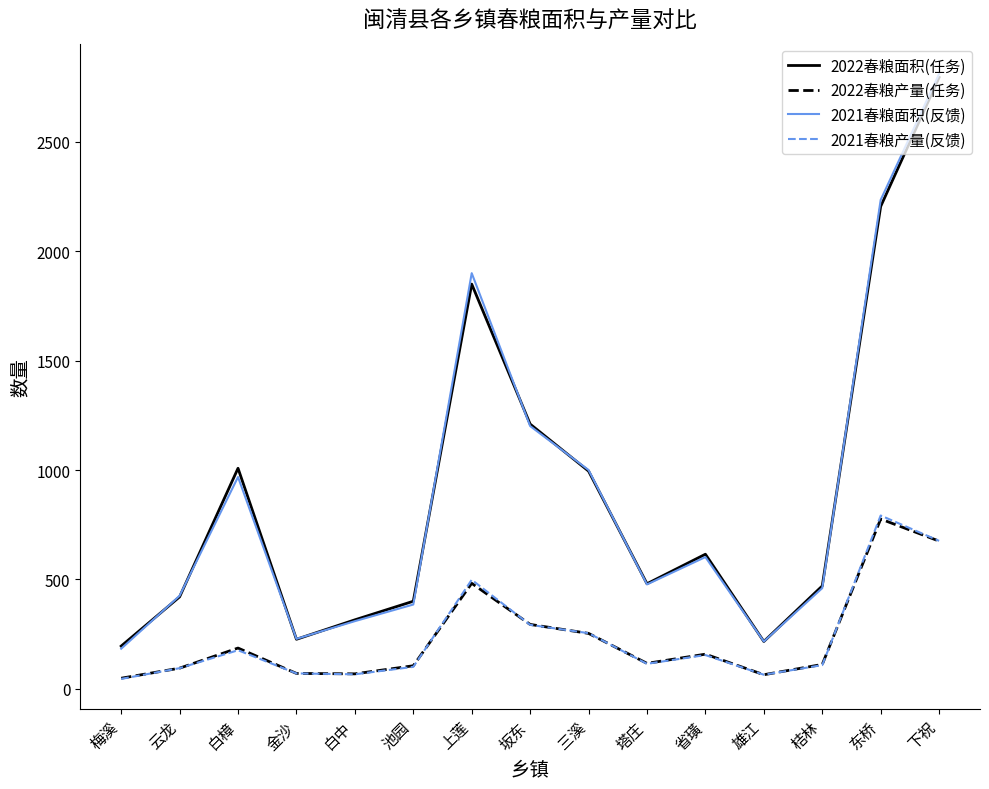

What is the sum of all 2022春粮面积(任务) values?

13400